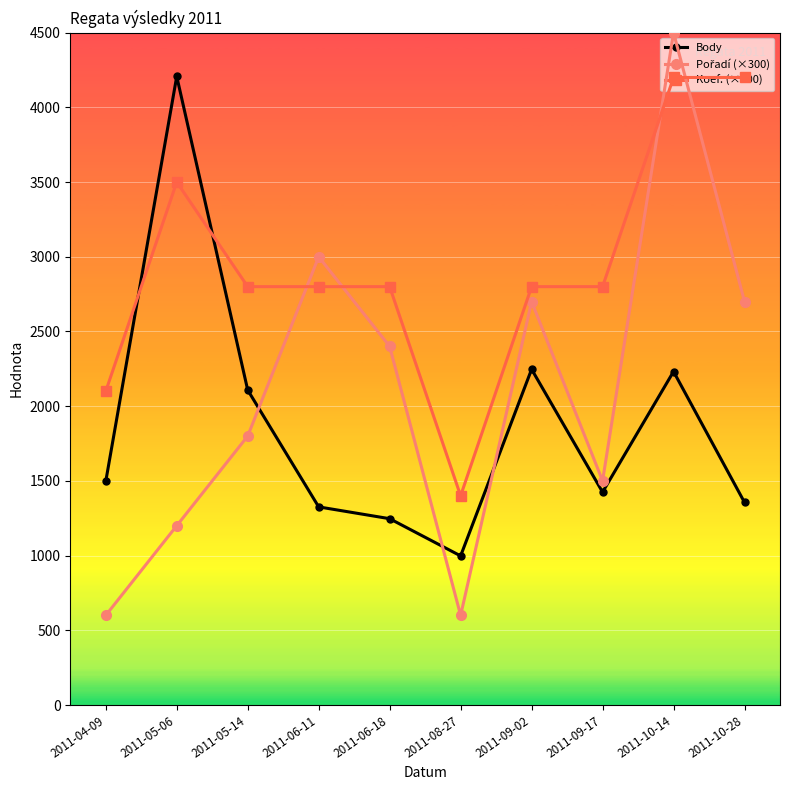

The value of Koef. (×700) at 2011-09-02 is 3831. True or false?

False